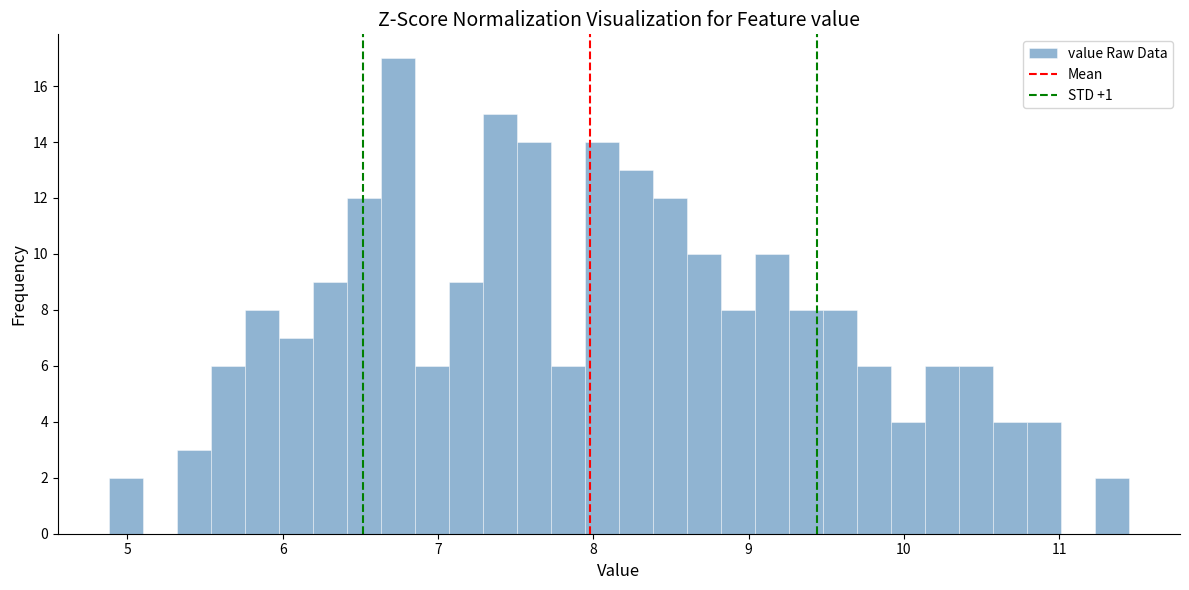

Read against the x-axis, roughly where is the centre of the tallest bar?

6.7